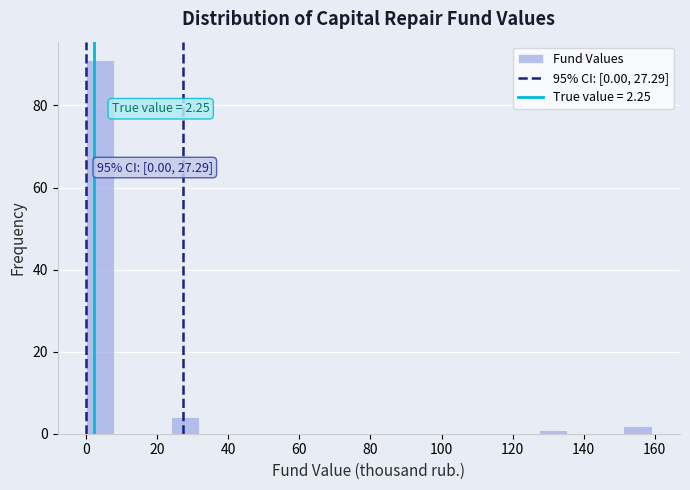

Around what value on the x-axis is the tallest bar? Give the approximate position of its centre, as read against the axis.

4